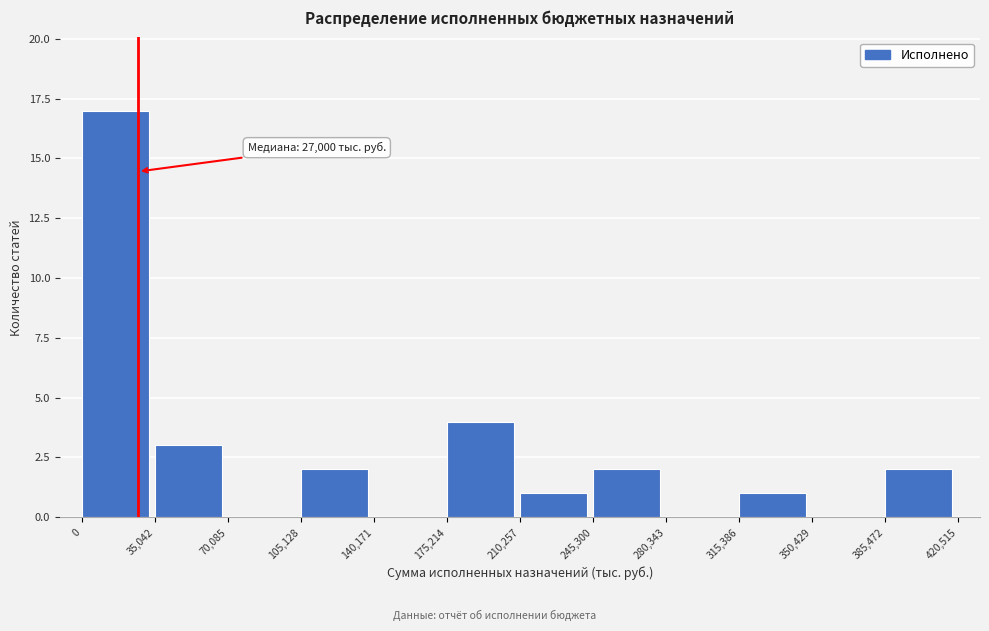

Over which range of the x-axis is the bar tallest?

0 to 35,042